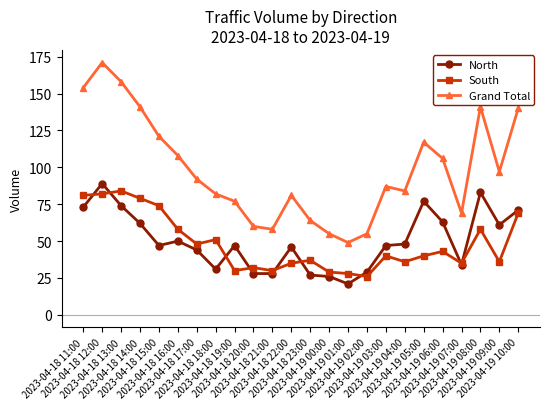

What is the average value of the Grand Total series?

99